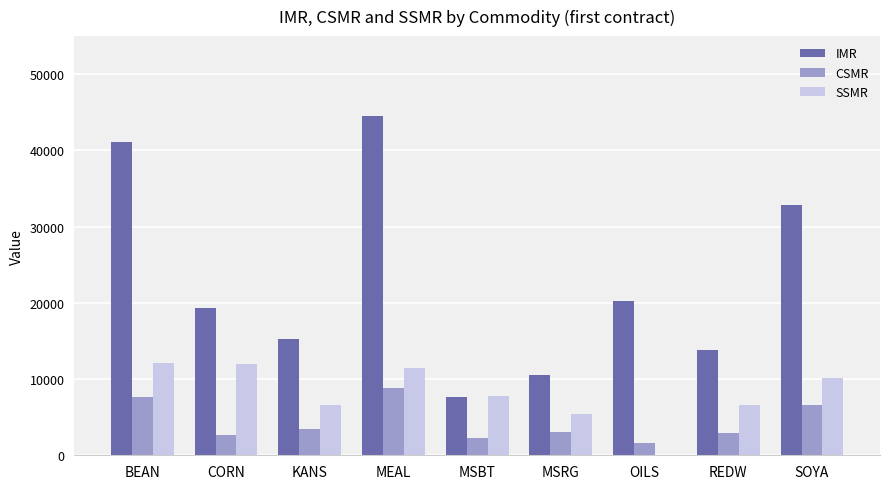

What value does the IMR series have at MSBT?

7700